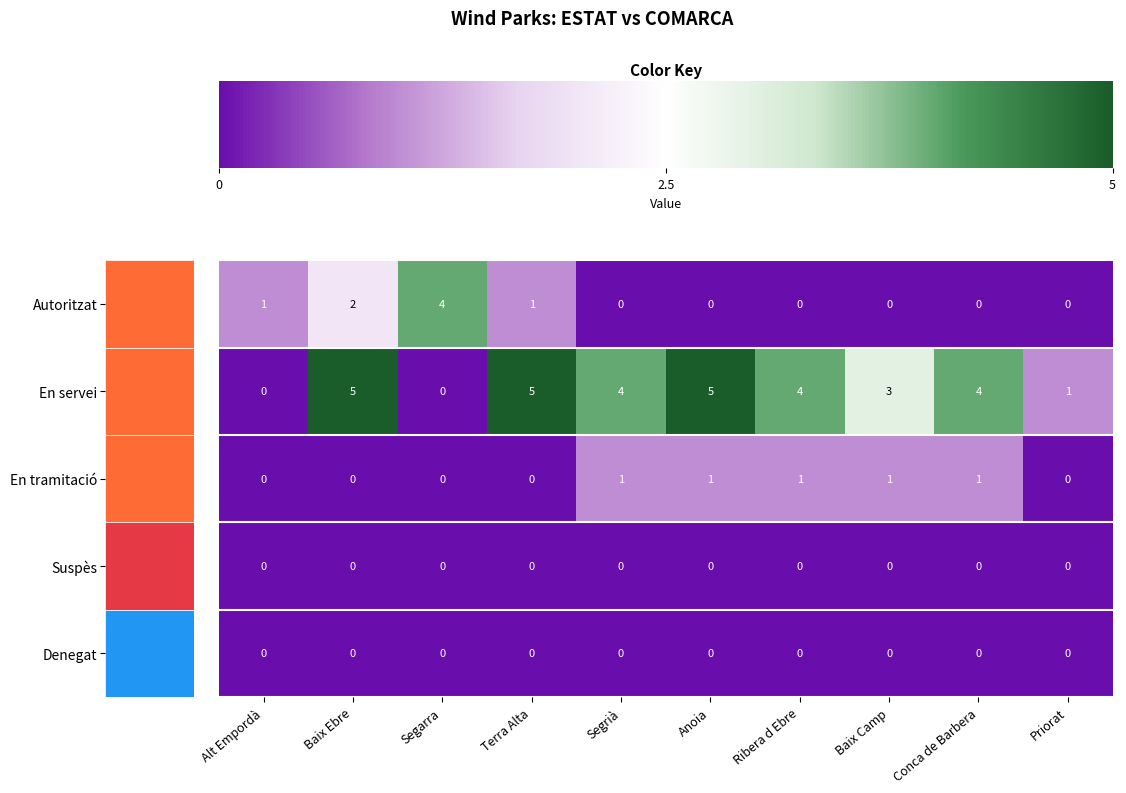

At which category is the sum across all series the highest?

Baix Ebre